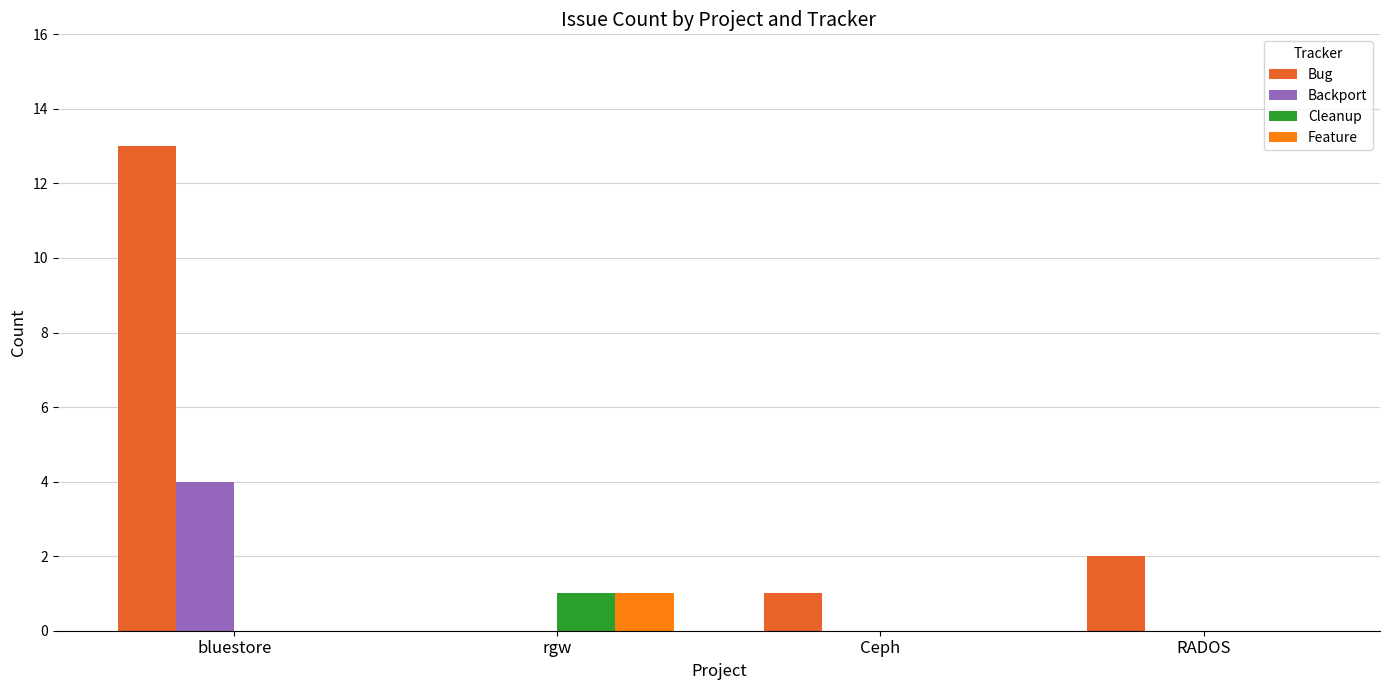

Reading right to left, what are all the values shown in this chart?

Bug: RADOS=2	Ceph=1	rgw=0	bluestore=13
Backport: RADOS=0	Ceph=0	rgw=0	bluestore=4
Cleanup: RADOS=0	Ceph=0	rgw=1	bluestore=0
Feature: RADOS=0	Ceph=0	rgw=1	bluestore=0